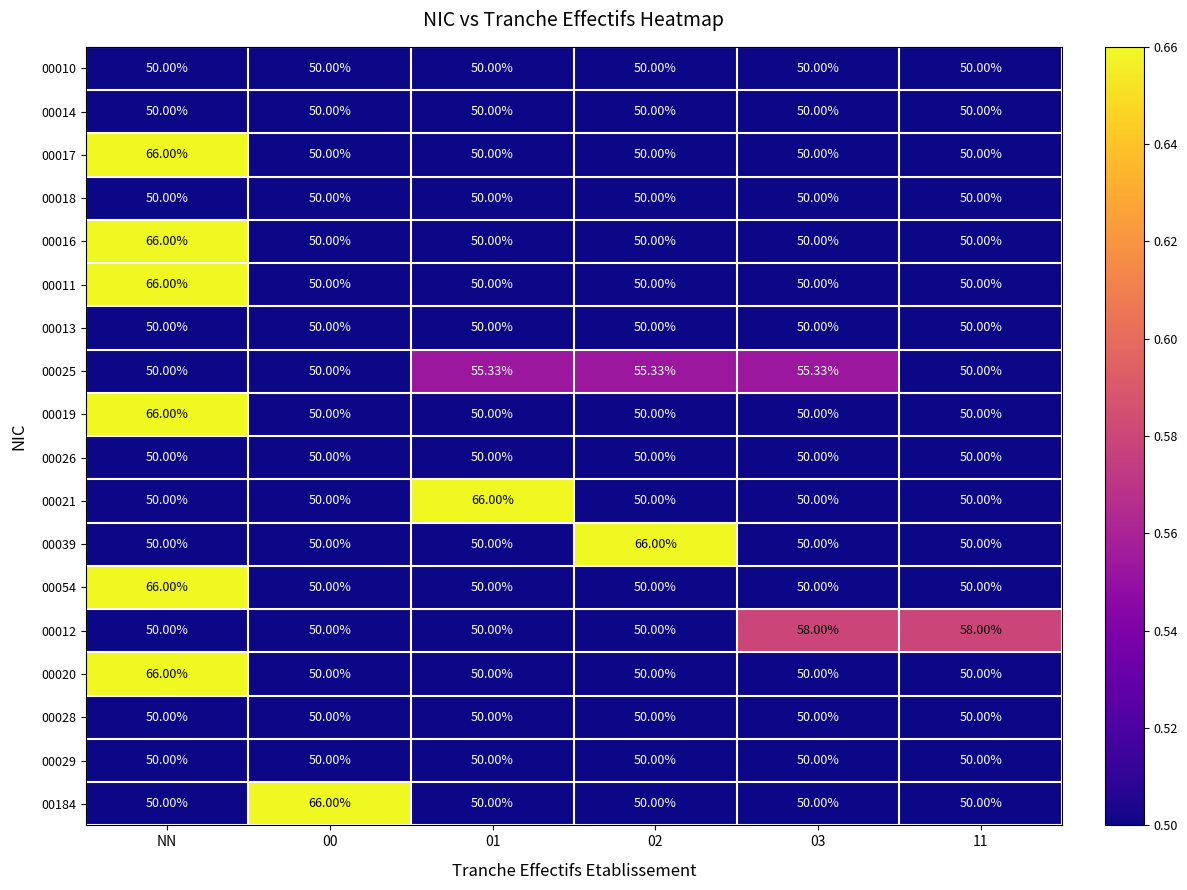

Is the value of 00020 at 02 greater than the value of 00039 at 02?

No